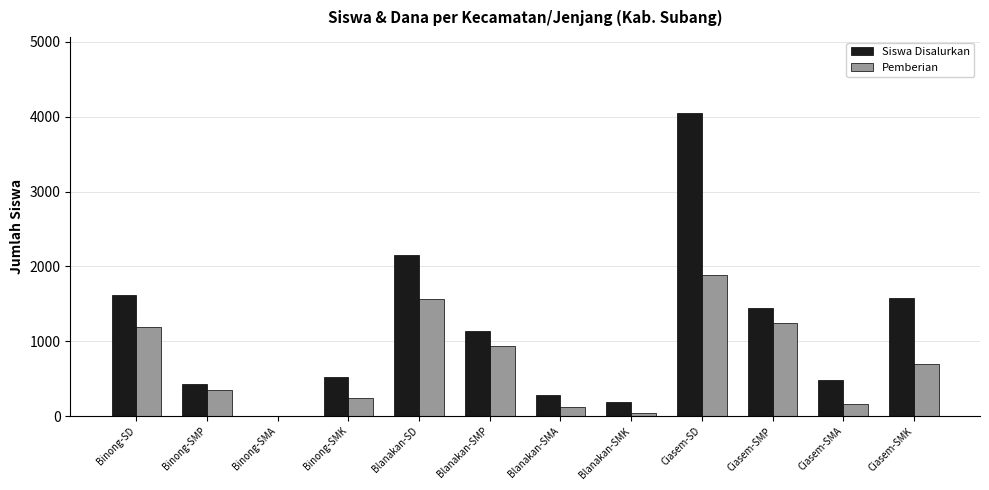

At which label is Pemberian closest to 939?

Blanakan-SMP